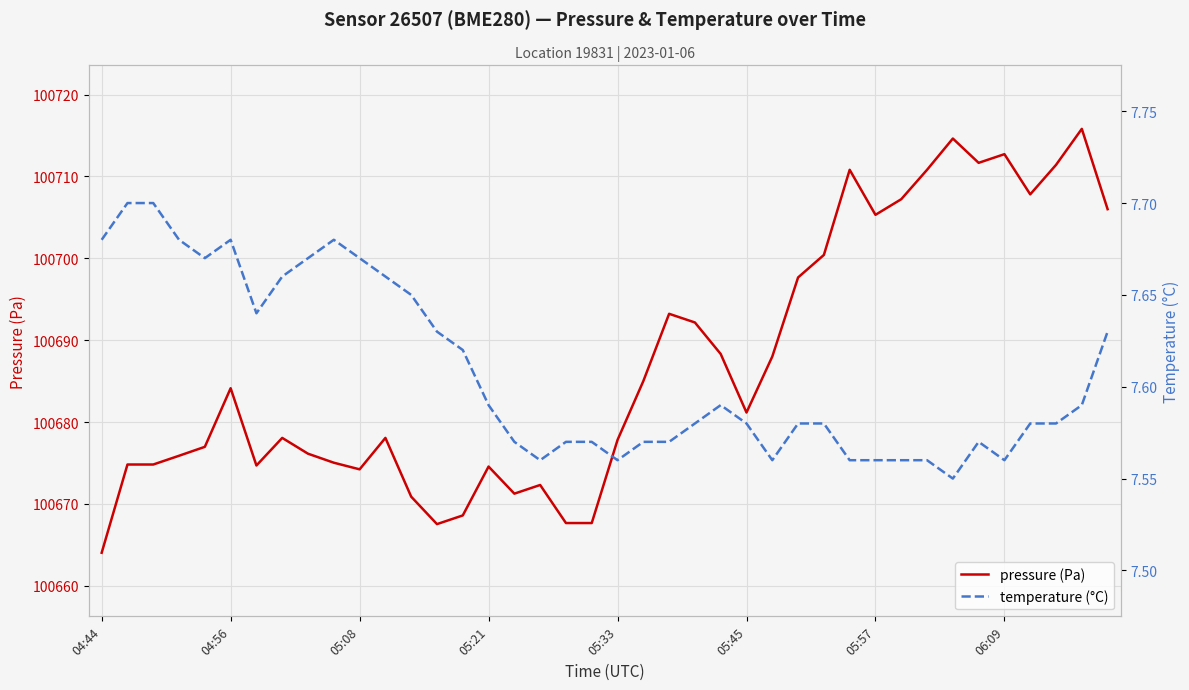

True or false: temperature (°C) and pressure (Pa) intersect in this chart.

False